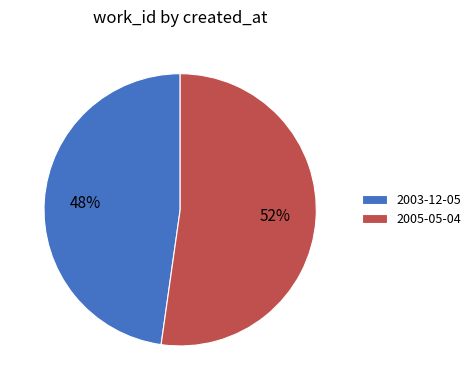

What is the smallest slice in the pie chart?

2003-12-05